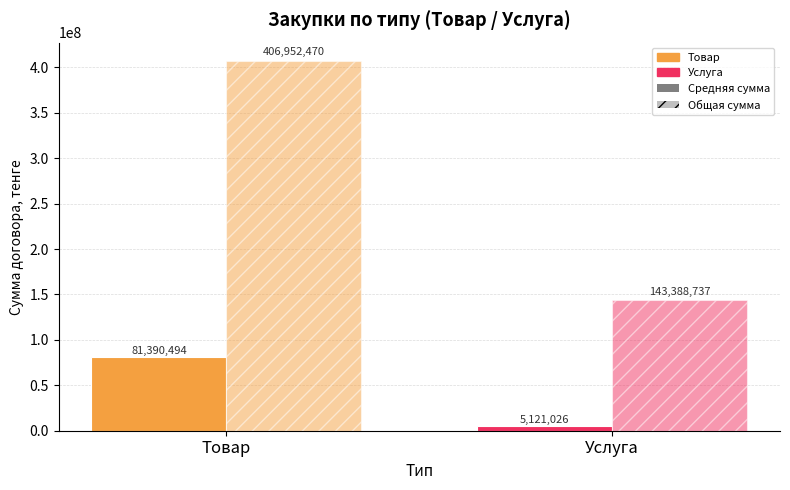

Reading right to left, transcribe all the data shown in this chart.

Средняя сумма договора: 5121026.3	81390494.0
Общая сумма договоров: 143388736.9	406952469.8